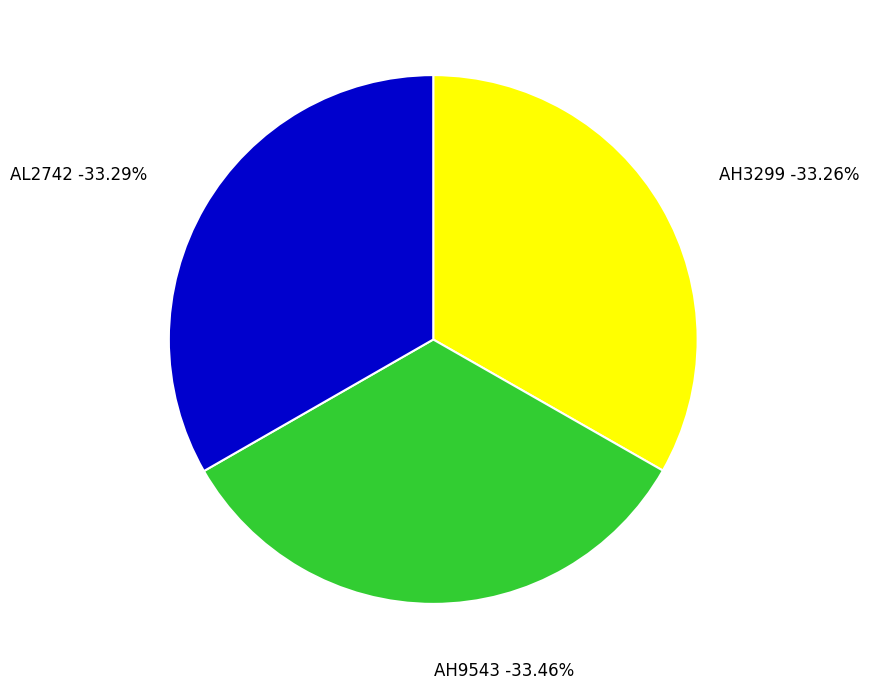

How many segments does this pie chart have?

3